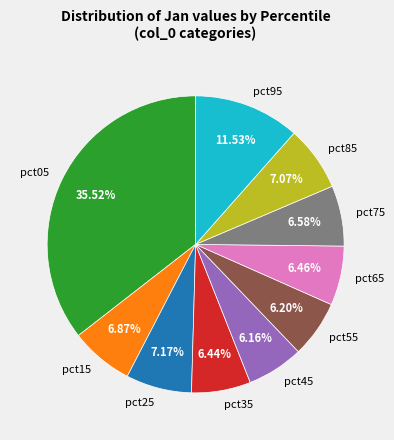

Which slice is the largest?

pct05